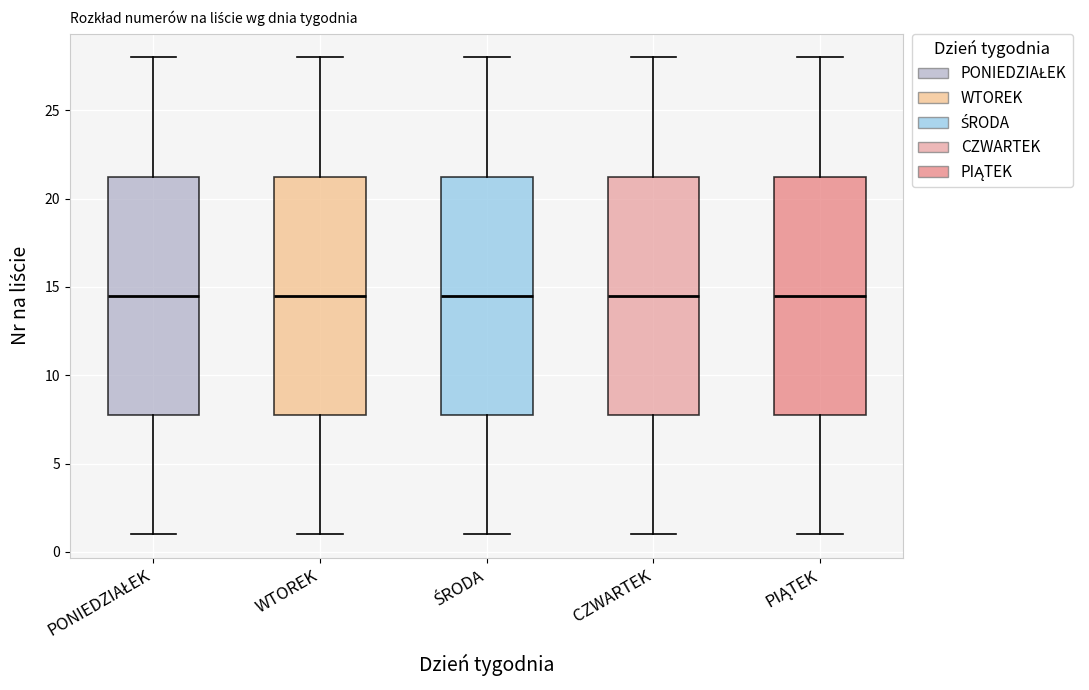

Reading left to right, transcribe this box plot: for each box, give where its median line is, the range the box spans, and where its two whiskers end, as read against the y-axis. The values are not printed on the chart, so give them approximately, as read against the axis.

PONIEDZIAŁEK: median 14.5, box 8.0 to 21.5, whiskers 1.0 to 28.0
WTOREK: median 14.5, box 8.0 to 21.5, whiskers 1.0 to 28.0
ŚRODA: median 14.5, box 8.0 to 21.5, whiskers 1.0 to 28.0
CZWARTEK: median 14.5, box 8.0 to 21.5, whiskers 1.0 to 28.0
PIĄTEK: median 14.5, box 8.0 to 21.5, whiskers 1.0 to 28.0